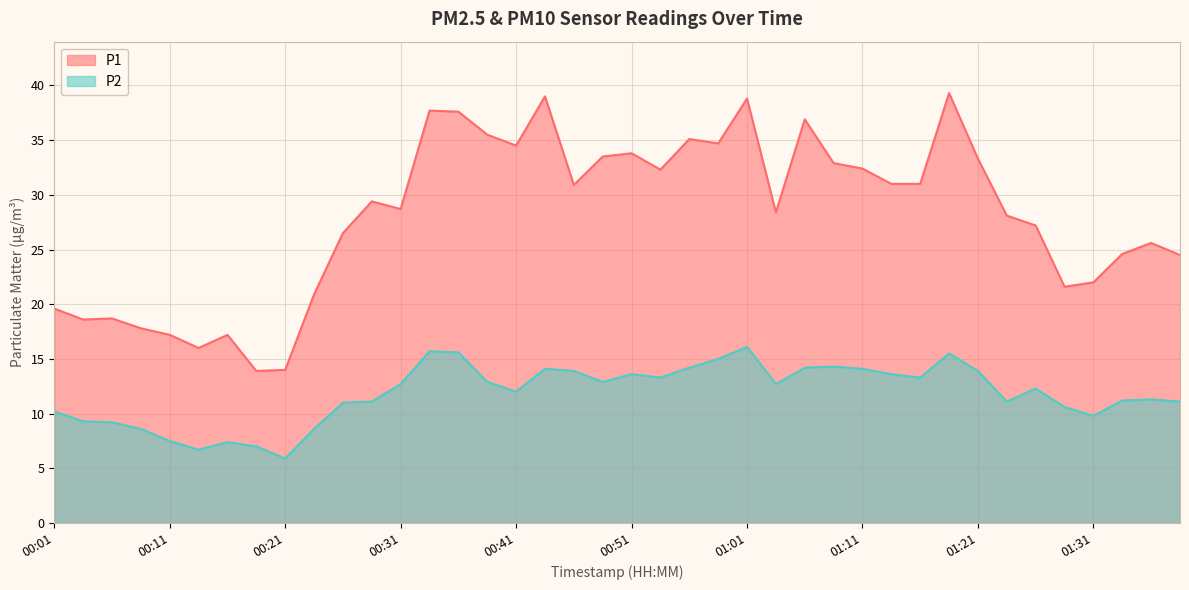

Reading right to left, list all the values displayed in this chart.

P1: 24.5	25.6	24.6	22.0	21.6	27.2	28.1	33.3	39.3	31.0	31.0	32.4	32.9	36.9	28.4	38.8	34.7	35.1	32.3	33.8	33.5	30.9	39.0	34.5	35.5	37.6	37.7	28.7	29.4	26.5	20.9	14.0	13.9	17.2	16.0	17.2	17.8	18.7	18.6	19.6
P2: 11.1	11.3	11.2	9.8	10.6	12.3	11.1	13.9	15.5	13.3	13.6	14.1	14.3	14.2	12.7	16.1	15.0	14.2	13.3	13.6	12.9	13.9	14.1	12.0	12.9	15.6	15.7	12.7	11.1	11.0	8.6	5.9	7.0	7.4	6.7	7.5	8.6	9.2	9.3	10.2